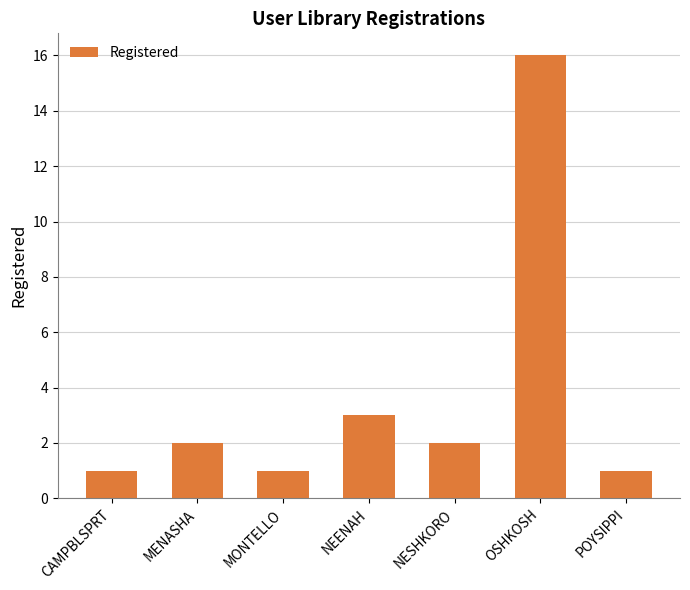

The value at MENASHA is 1. True or false?

False